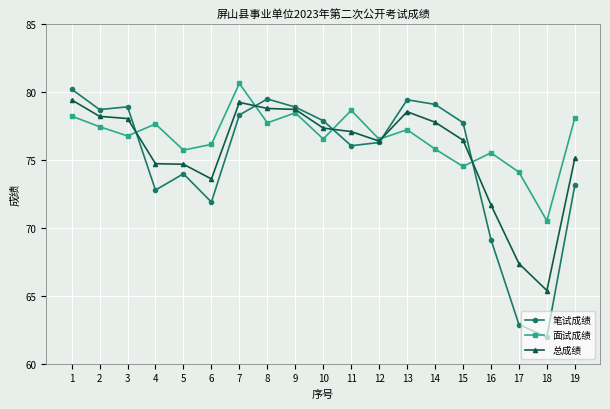

Which series has the largest range (max minus min)?

笔试成绩